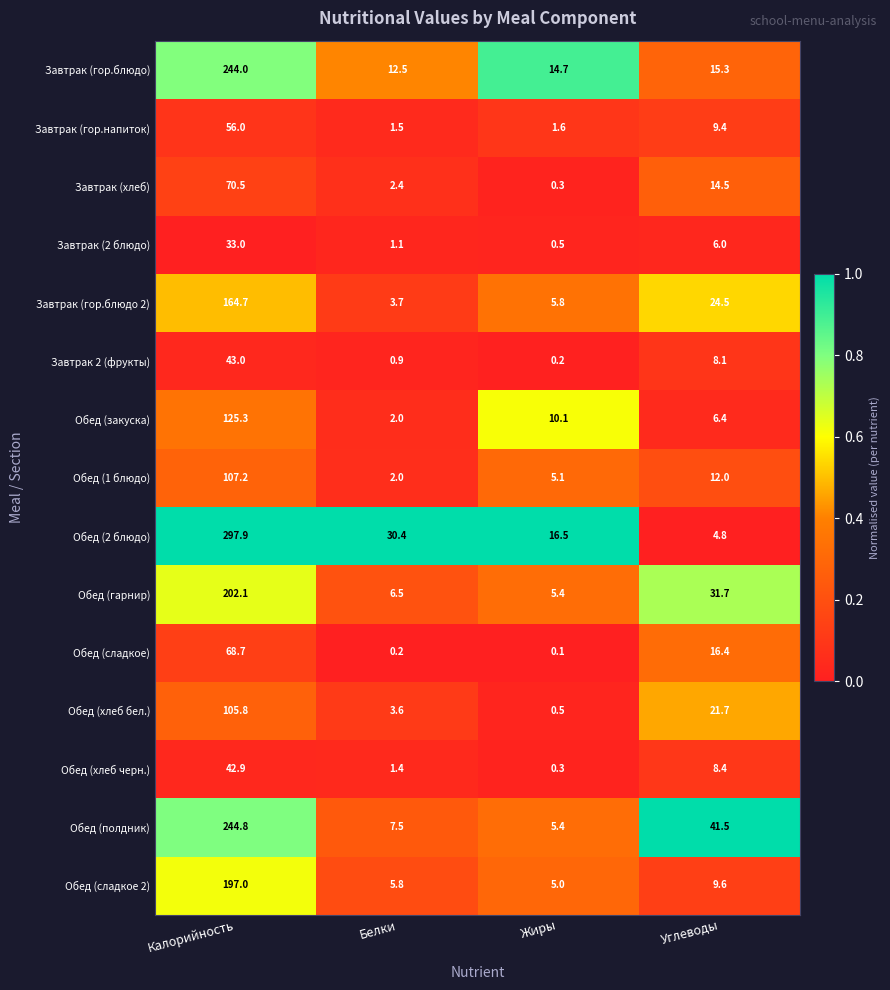

At Калорийность, list the series in order from largest to smallest.

Обед (2 блюдо), Обед (полдник), Завтрак (гор.блюдо), Обед (гарнир), Обед (сладкое 2), Завтрак (гор.блюдо 2), Обед (закуска), Обед (1 блюдо), Обед (хлеб бел.), Завтрак (хлеб), Обед (сладкое), Завтрак (гор.напиток), Завтрак 2 (фрукты), Обед (хлеб черн.), Завтрак (2 блюдо)